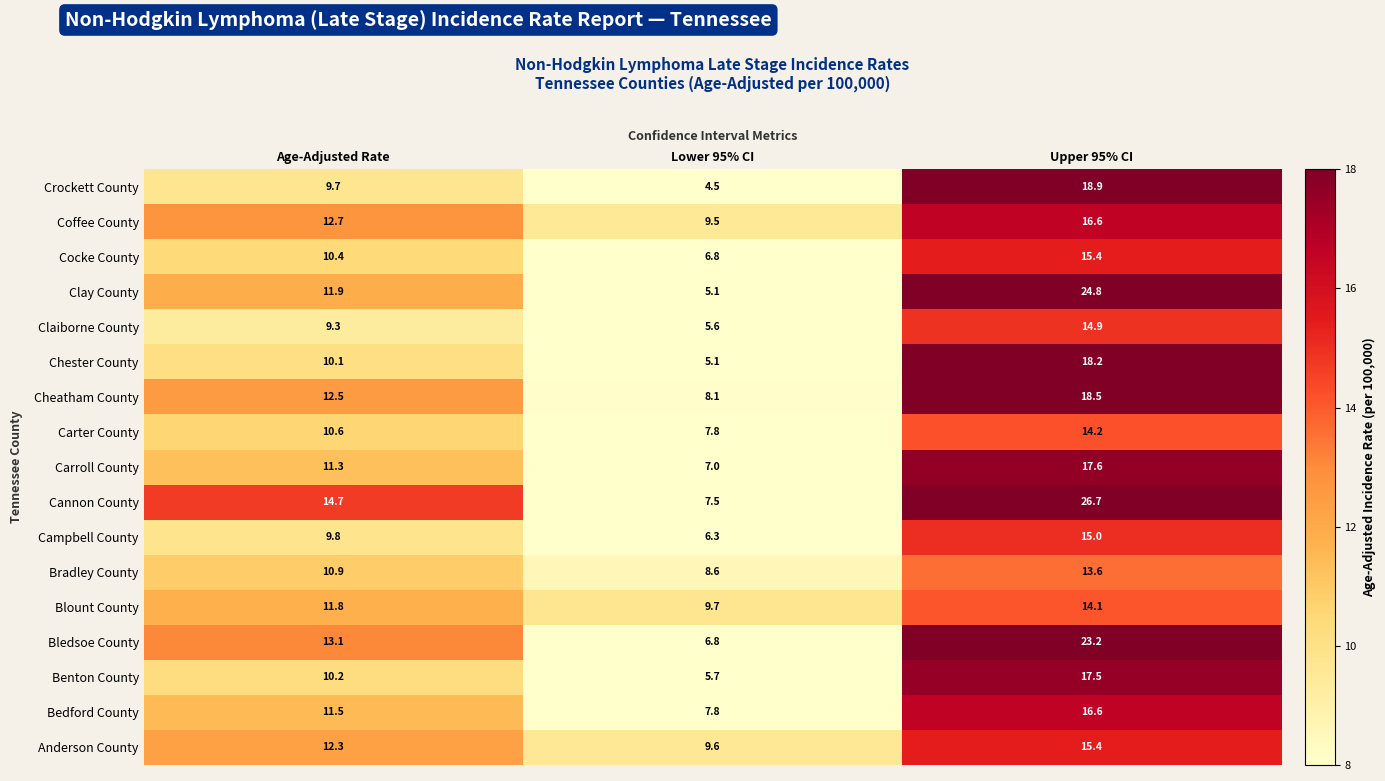

What is the difference between the maximum and second lowest values in the Bledsoe County series?

10.1